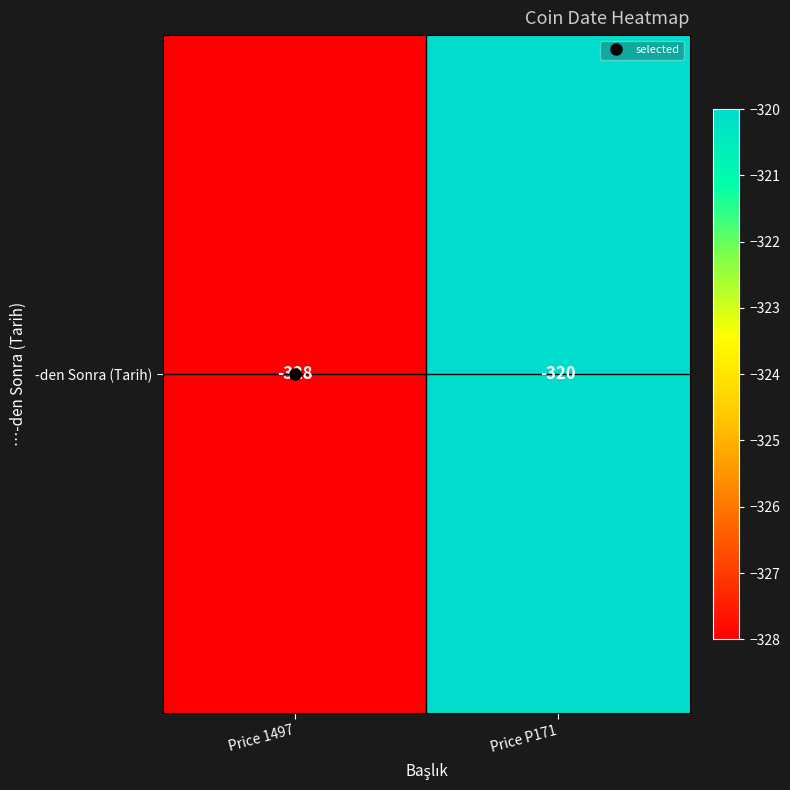

Reading right to left, extract all data points from this chart.

Price P171=-320	Price 1497=-328